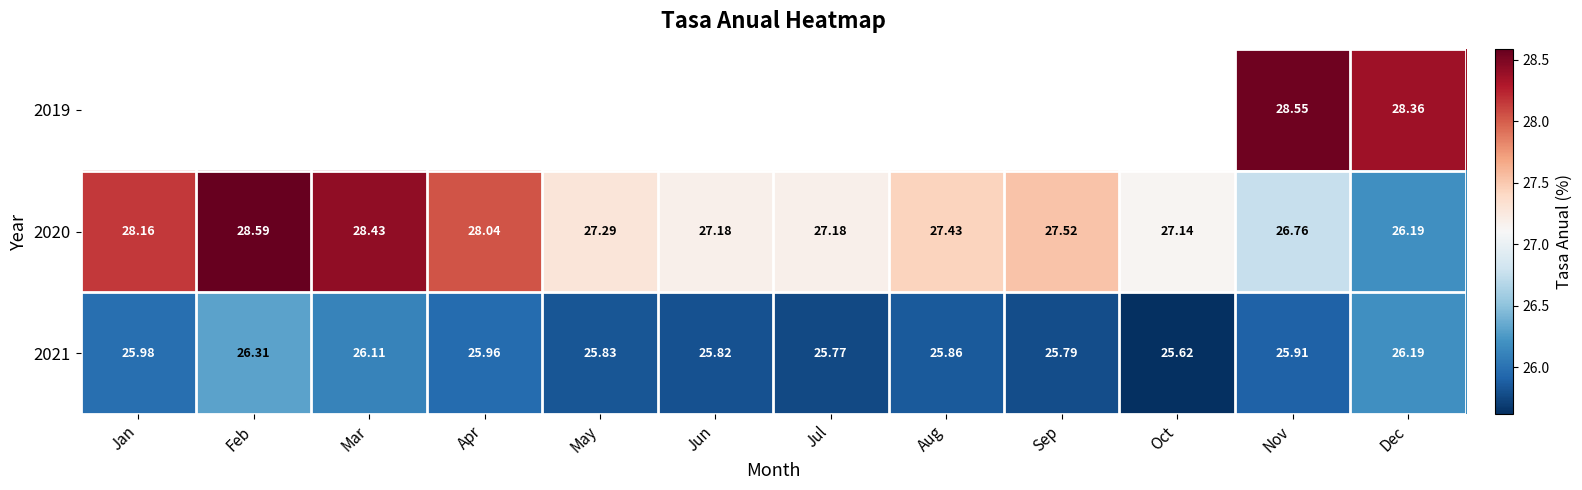

What is the difference between the 2021 values at Oct and Mar?

0.5